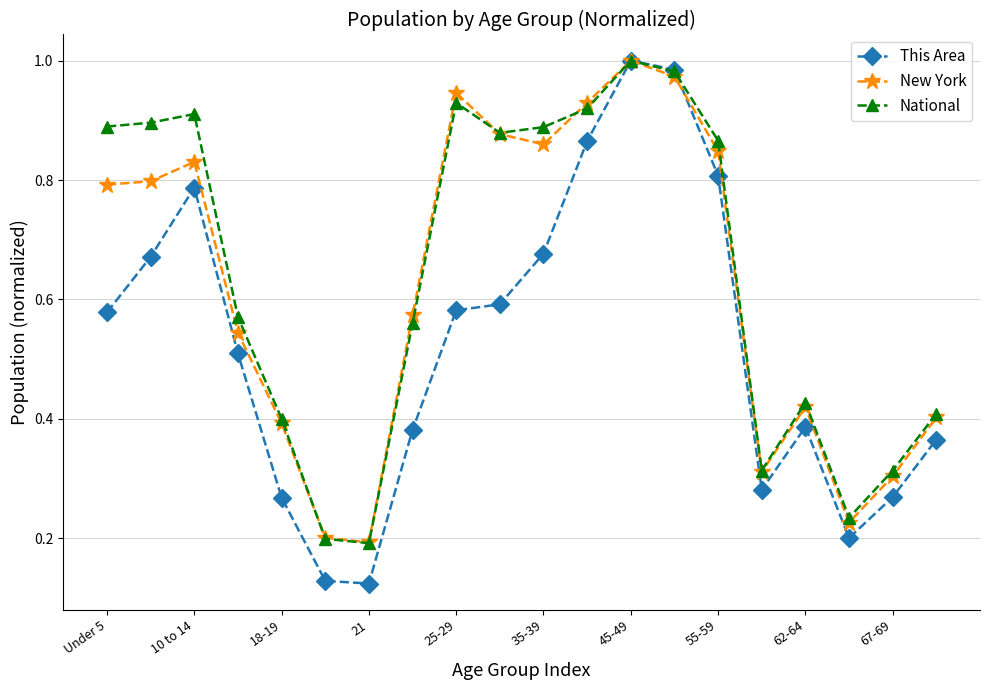

Which series has the largest range (max minus min)?

This Area